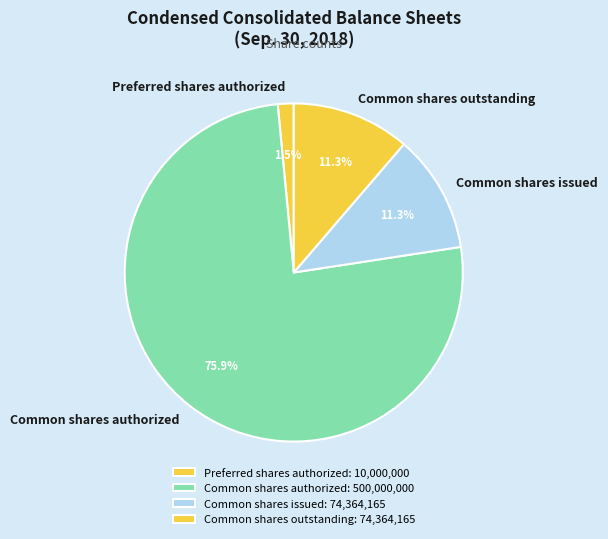

Combined, what portion of the pie is Preferred shares authorized and Common shares outstanding?

12.8%